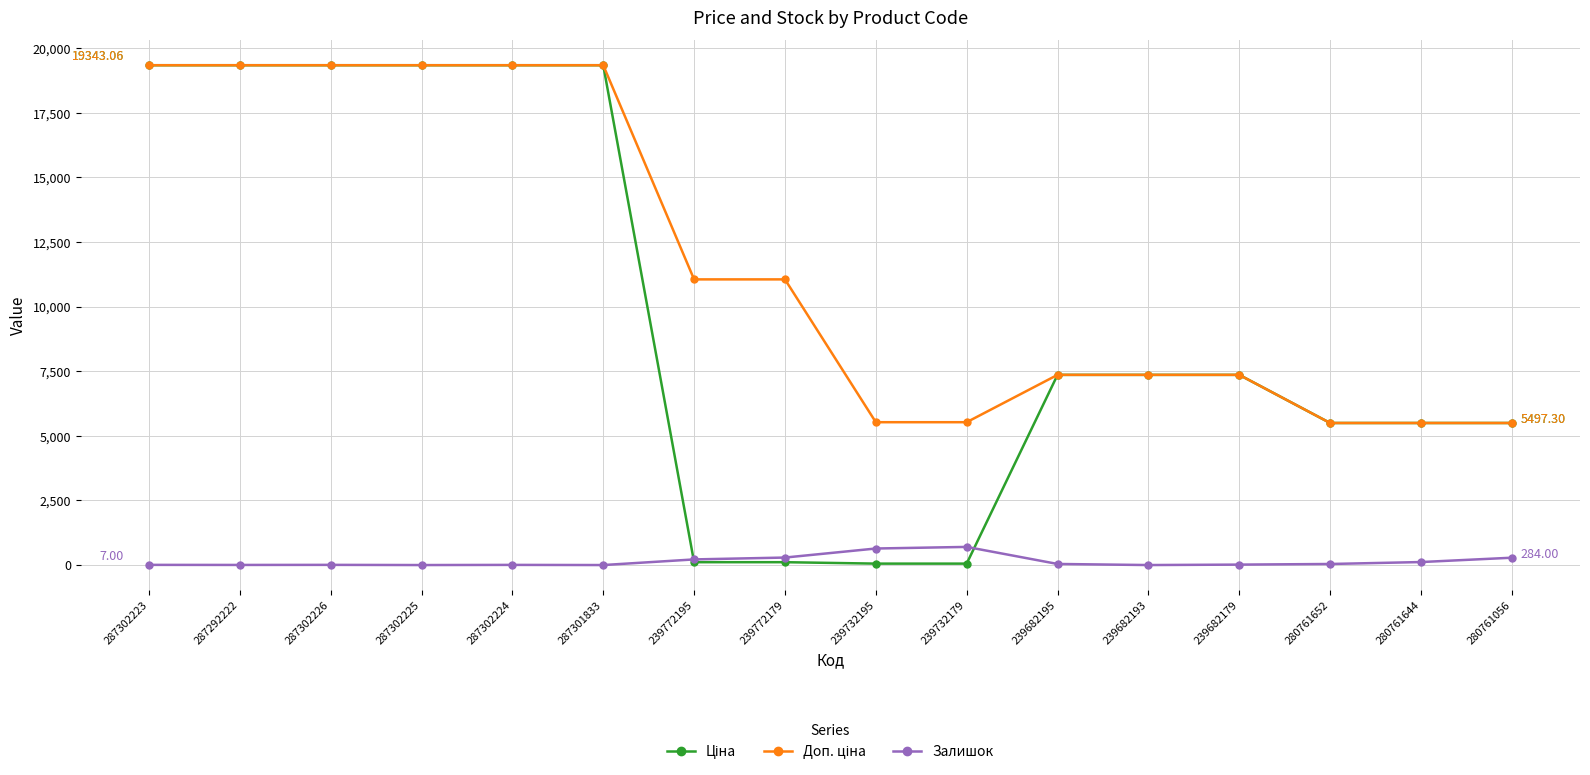

At how many categories does at least one series exceed 11989?

6